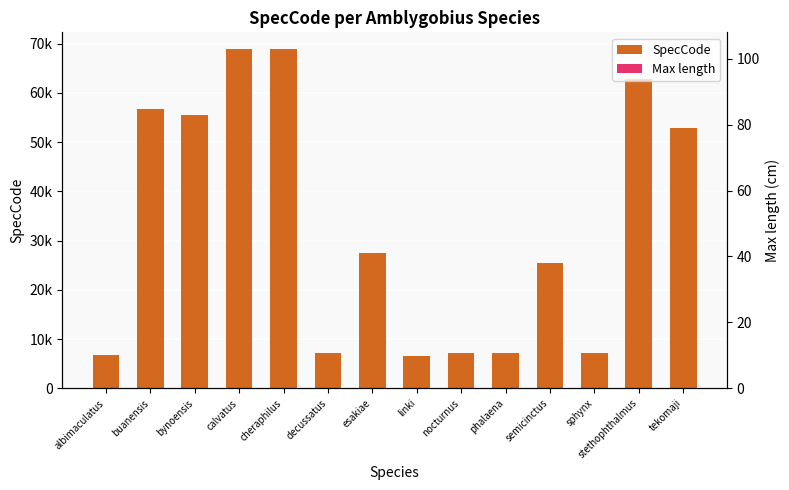

Reading left to right, list all the values displayed in this chart.

SpecCode: albimaculatus=6675.0	buanensis=56800.0	bynoensis=55505.0	calvatus=68848.0	cheraphilus=68849.0	decussatus=7197.0	esakiae=27553.0	linki=6521.0	nocturnus=7243.0	phalaena=7198.0	semicinctus=25417.0	sphynx=7199.0	stethophthalmus=62722.0	tekomaji=52957.0
Max length: albimaculatus=18.0	buanensis=7.5	bynoensis=10.0	calvatus=3.3	cheraphilus=2.7	decussatus=9.5	esakiae=8.5	linki=6.5	nocturnus=10.0	phalaena=15.0	semicinctus=11.0	sphynx=18.0	stethophthalmus=8.5	tekomaji=3.8